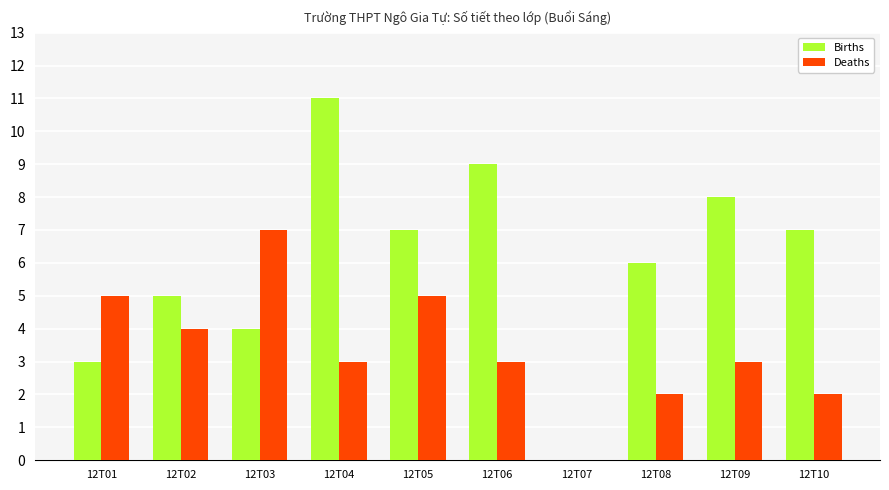

What is the total value across all series at 12T02?

9